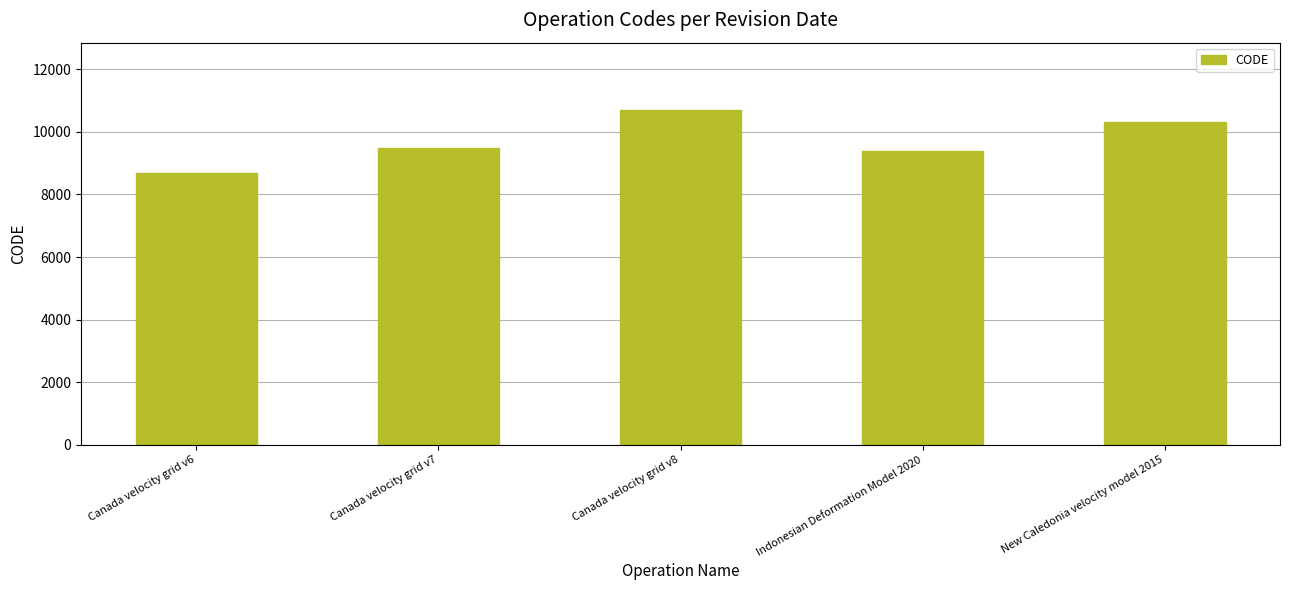

True or false: the data shows 12603 at Canada velocity grid v7.

False